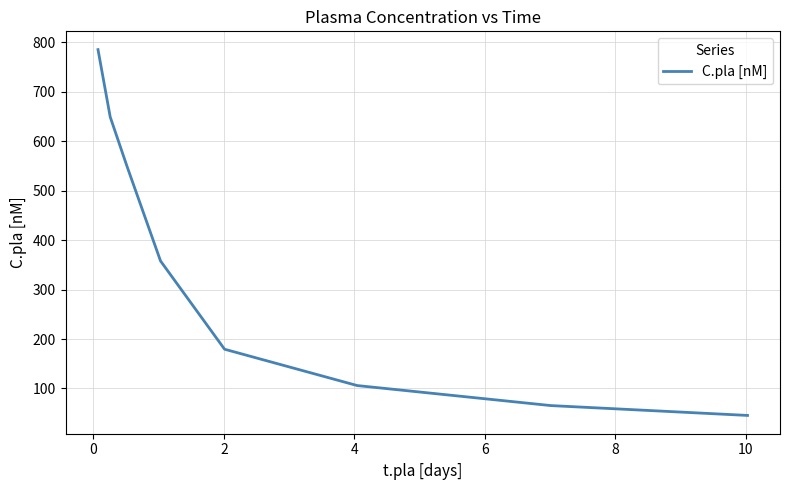

What is the difference between the maximum and minimum values?

739.7